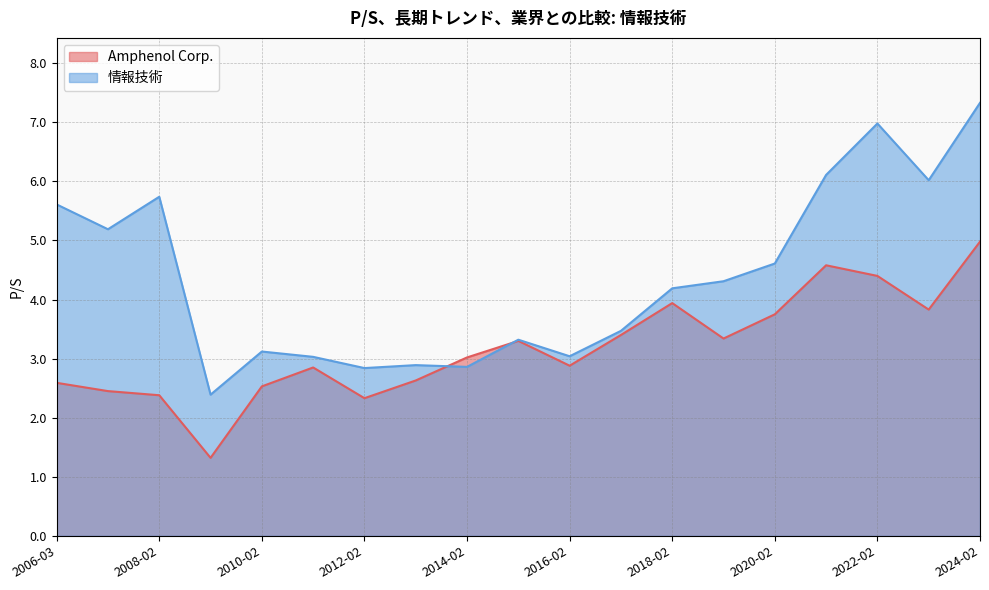

True or false: Amphenol Corp. has a value of 1.4 at 2015-02-20.

False